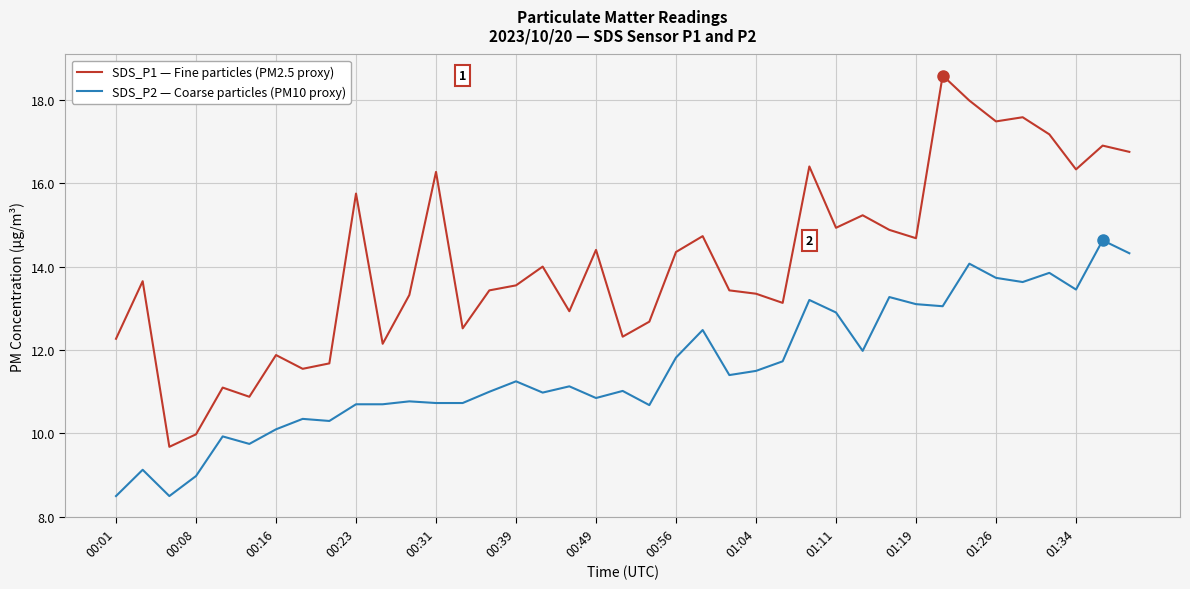

Which series has the largest range (max minus min)?

SDS_P1 — Fine particles (PM2.5 proxy)